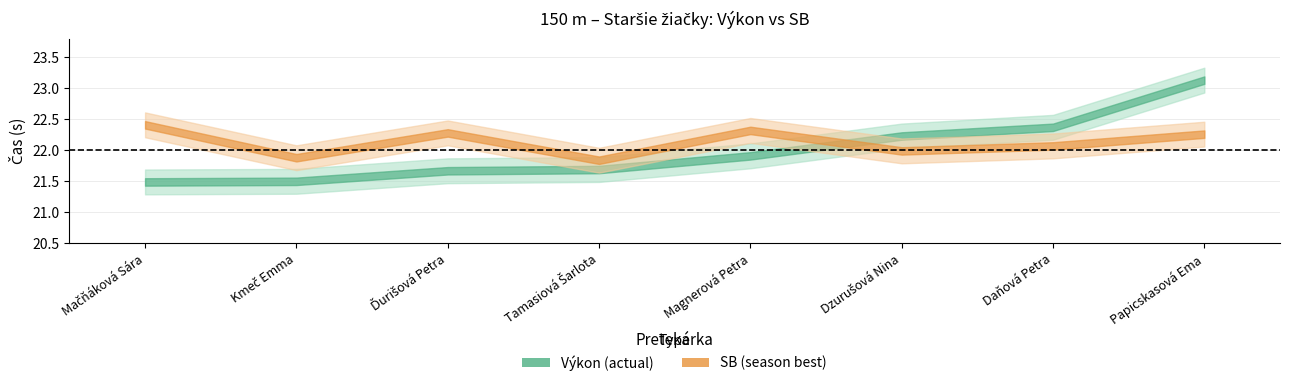

Which series changed the most between Ďurišová Petra and Daňová Petra?

Výkon